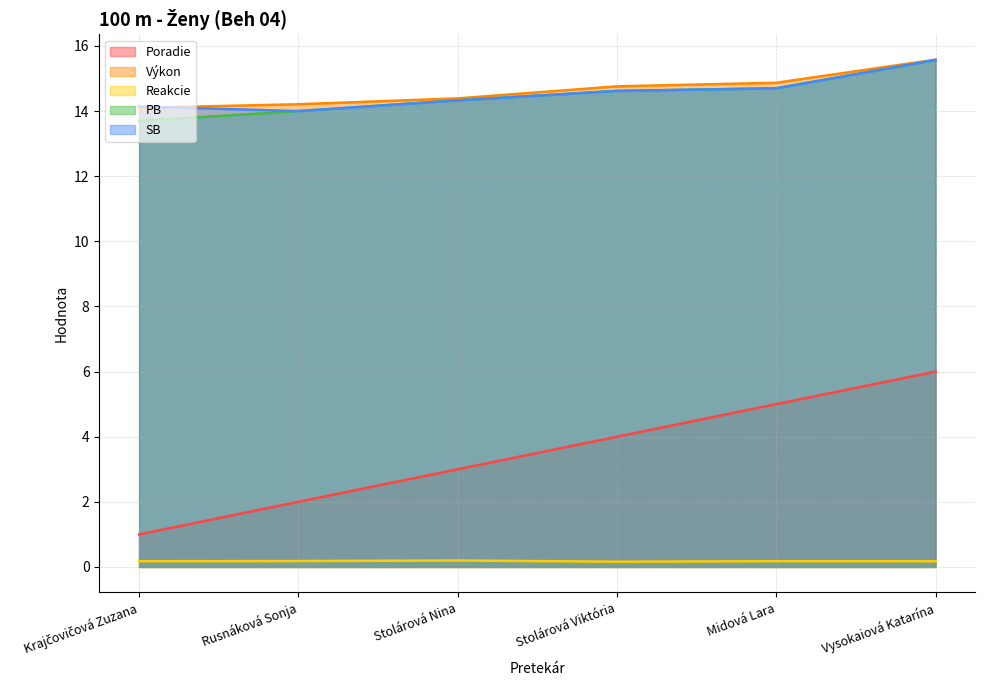

Is the value of Reakcie at Midová Lara greater than the value of SB at Stolárová Viktória?

No